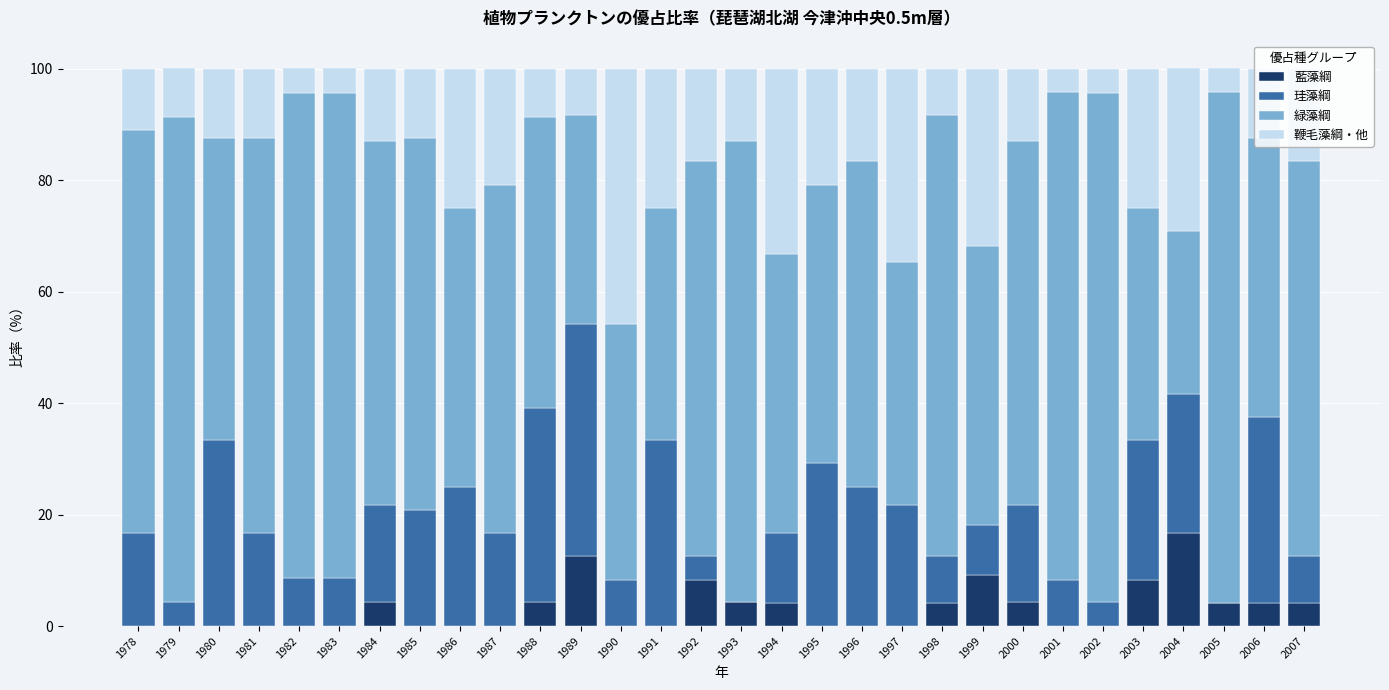

What is the total value across all series at 1991?

100.0